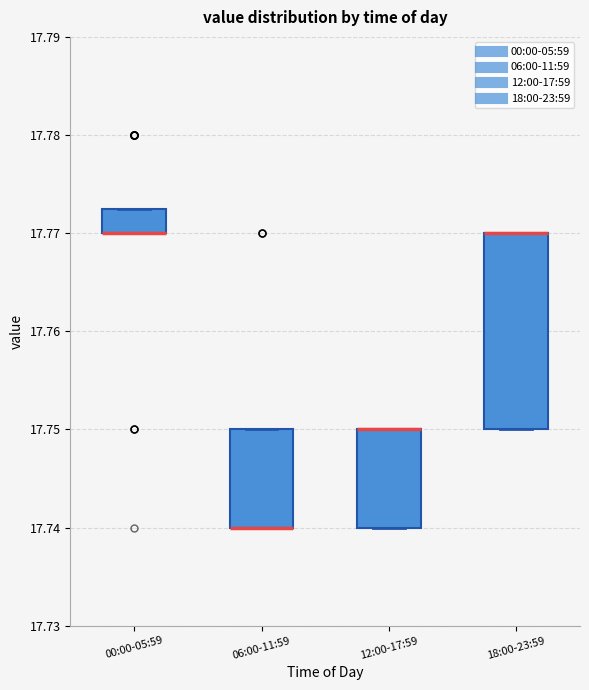

Reading left to right, read every box against the y-axis: the position of its median line, the range the box covers, and the ends of its whiskers. The values are not printed on the chart, so give them approximately, as read against the axis.

00:00-05:59: median 17.770 (drawn on the box's lower edge), box 17.770 to 17.773, whiskers 17.770 to 17.773
06:00-11:59: median 17.740 (drawn on the box's lower edge), box 17.740 to 17.750, whiskers 17.740 to 17.750
12:00-17:59: median 17.750 (drawn on the box's upper edge), box 17.740 to 17.750, whiskers 17.740 to 17.750
18:00-23:59: median 17.770 (drawn on the box's upper edge), box 17.750 to 17.770, whiskers 17.750 to 17.770